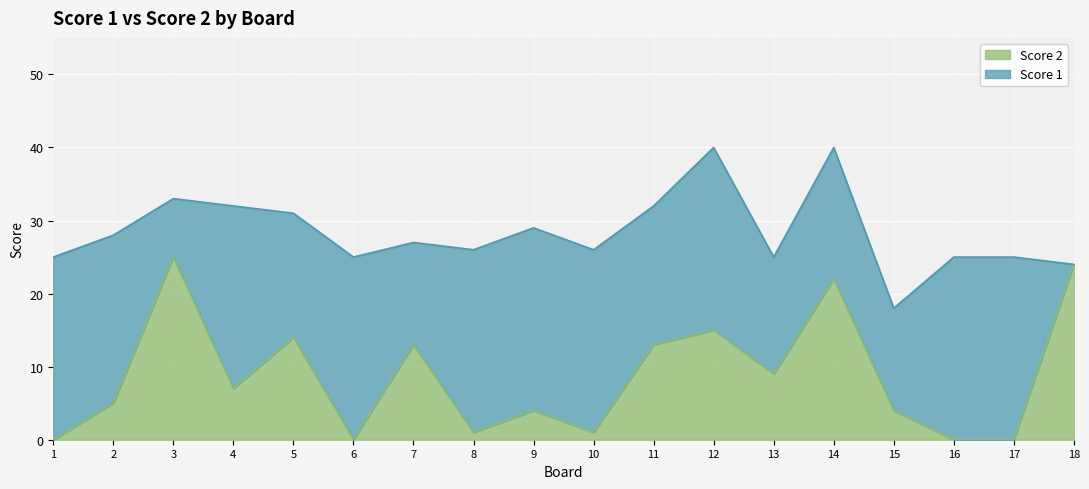

The value at 11 is 13. True or false?

True